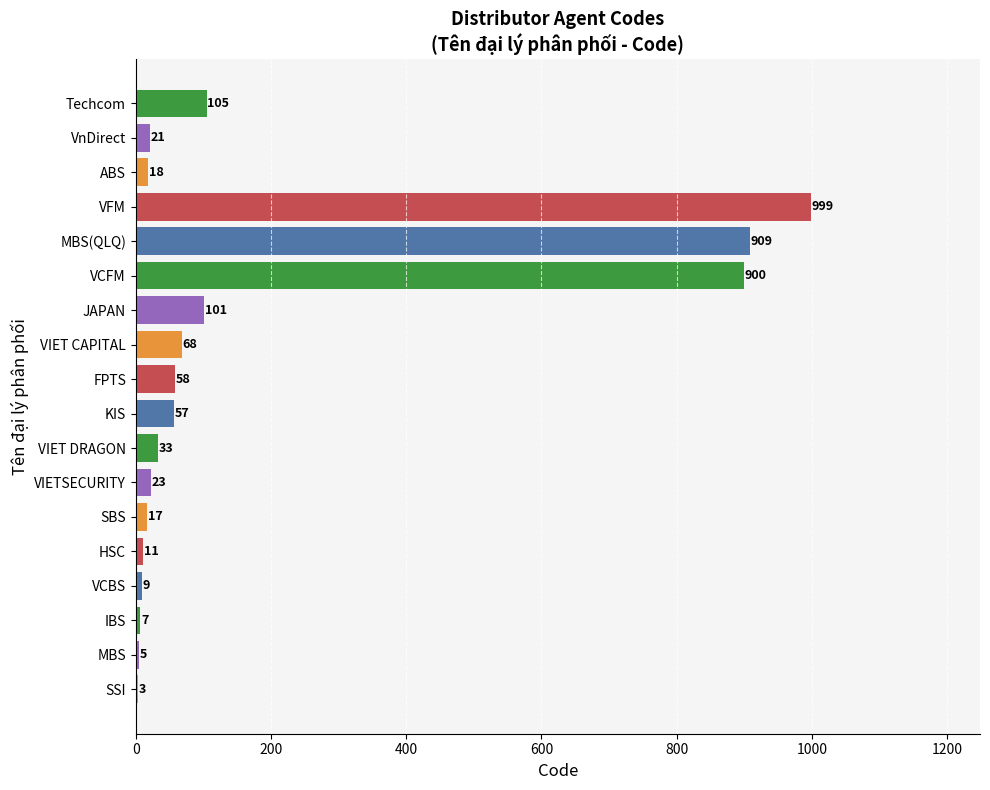

Reading bottom to top, what are all the values shown in this chart?

SSI=3	MBS=5	IBS=7	VCBS=9	HSC=11	SBS=17	VIETSECURITY=23	VIET DRAGON=33	KIS=57	FPTS=58	VIET CAPITAL=68	JAPAN=101	VCFM=900	MBS(QLQ)=909	VFM=999	ABS=18	VnDirect=21	Techcom=105